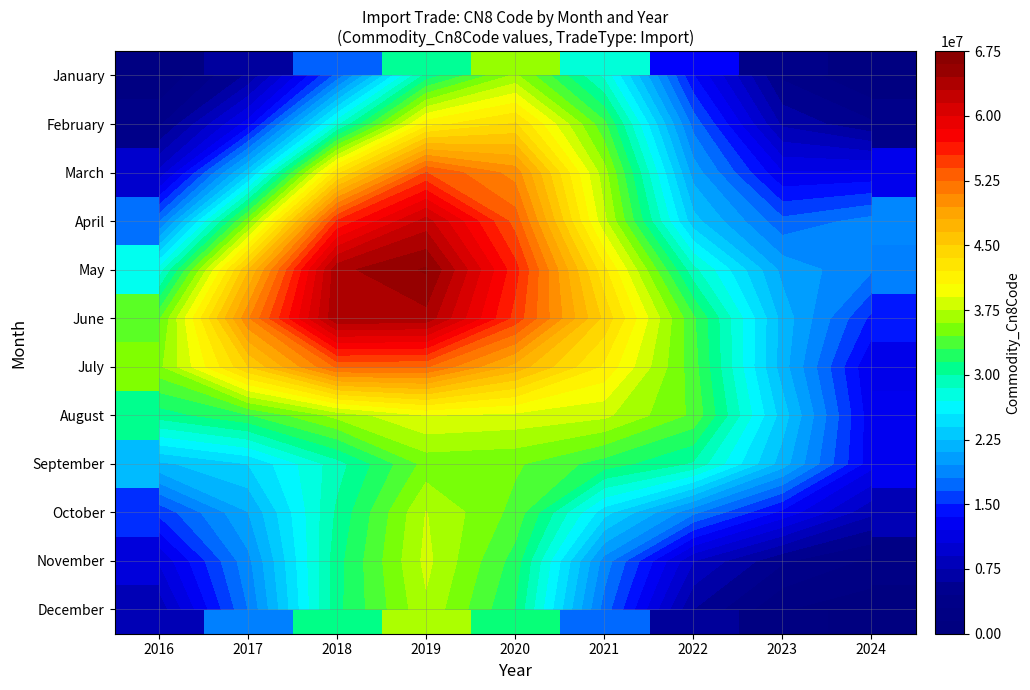

At which label does May first exceed 42344617?

2017